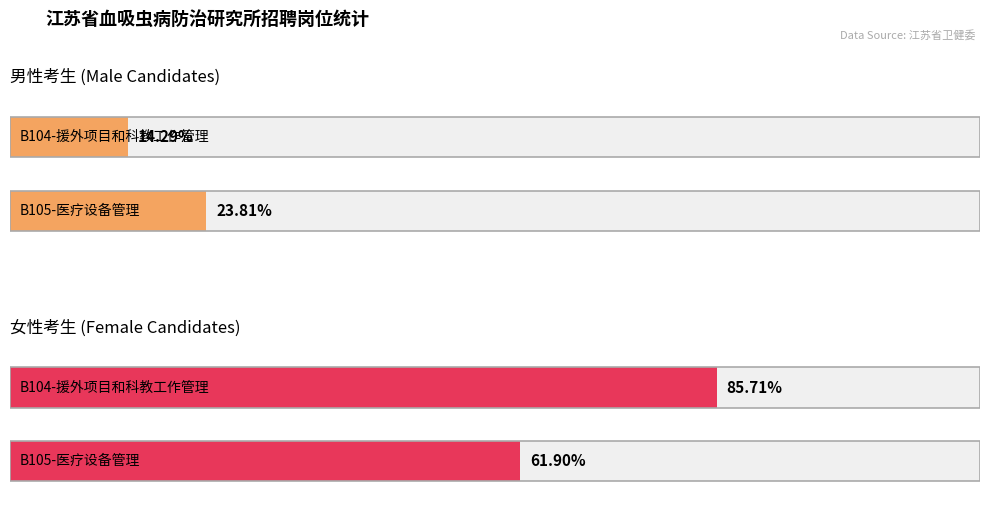

Reading right to left, transcribe all the data shown in this chart.

male_count: 5	3
female_count: 13	18
total_count: 18	21